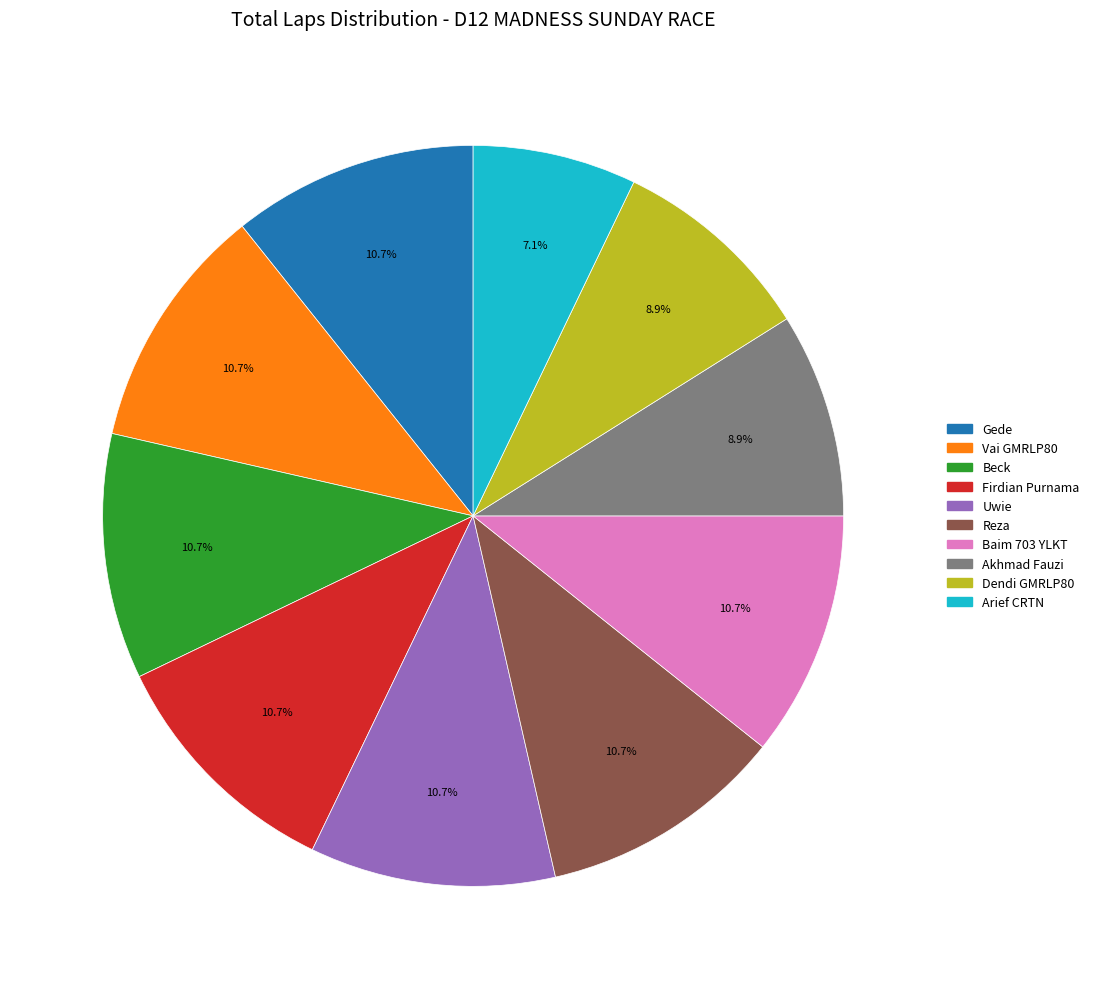

True or false: Akhmad Fauzi accounts for 9% of the total.

True